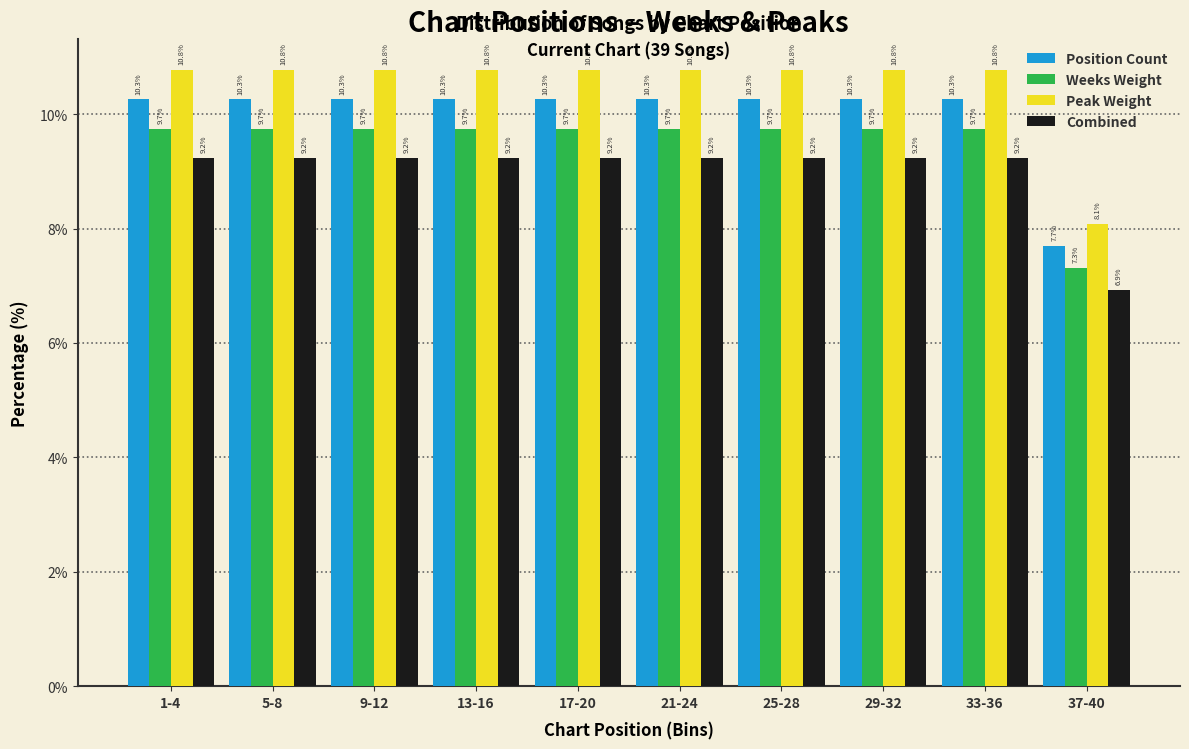

Reading left to right, transcribe all the data shown in this chart.

Position Count: 10.3	10.3	10.3	10.3	10.3	10.3	10.3	10.3	10.3	7.7
Weeks Weight: 9.7	9.7	9.7	9.7	9.7	9.7	9.7	9.7	9.7	7.3
Peak Weight: 10.8	10.8	10.8	10.8	10.8	10.8	10.8	10.8	10.8	8.1
Combined: 9.2	9.2	9.2	9.2	9.2	9.2	9.2	9.2	9.2	6.9